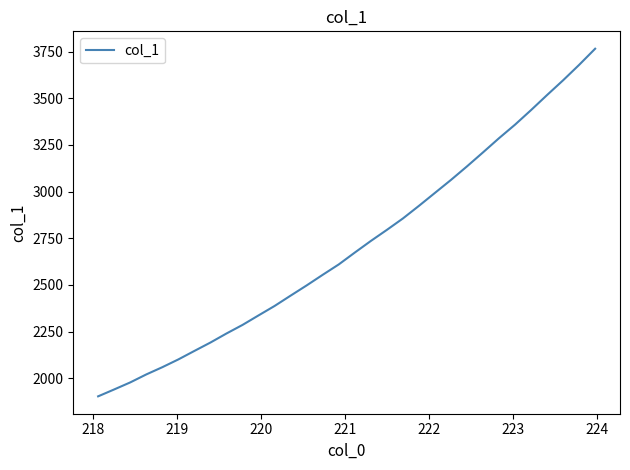

What is the minimum value shown in the chart?

1903.3